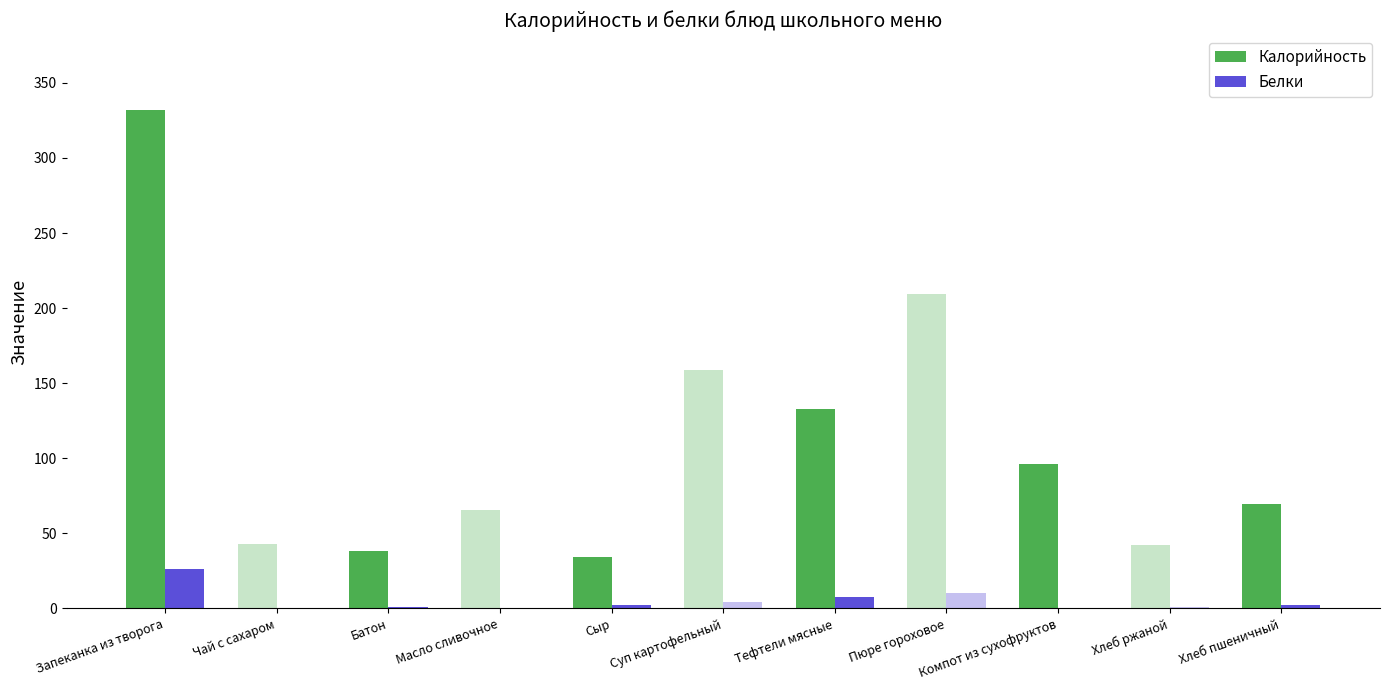

Which series has the largest total across all categories?

Калорийность